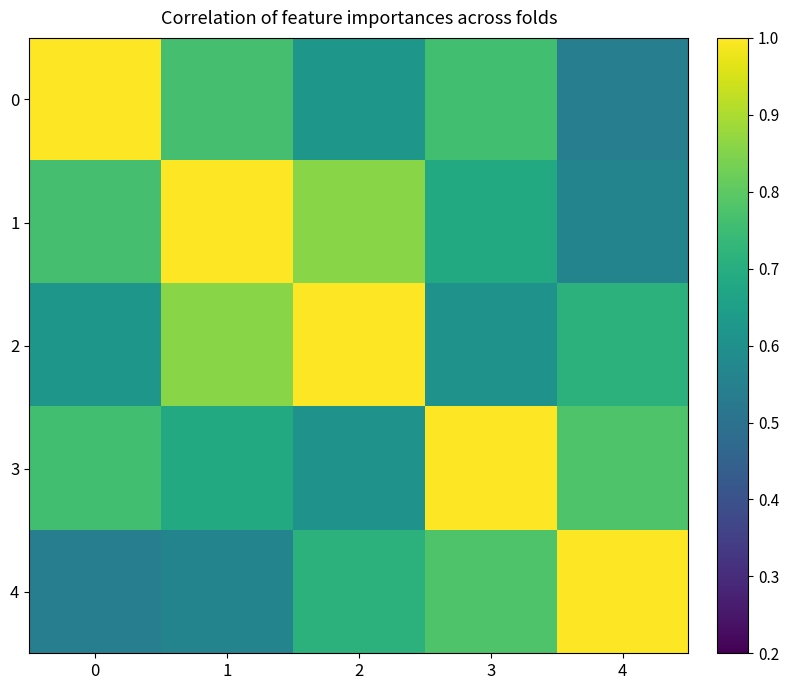

Reading left to right, list all the values displayed in this chart.

0: 0=1.0	1=0.8	2=0.6	3=0.8	4=0.5
1: 0=0.8	1=1.0	2=0.9	3=0.7	4=0.6
2: 0=0.6	1=0.9	2=1.0	3=0.6	4=0.7
3: 0=0.8	1=0.7	2=0.6	3=1.0	4=0.8
4: 0=0.5	1=0.6	2=0.7	3=0.8	4=1.0